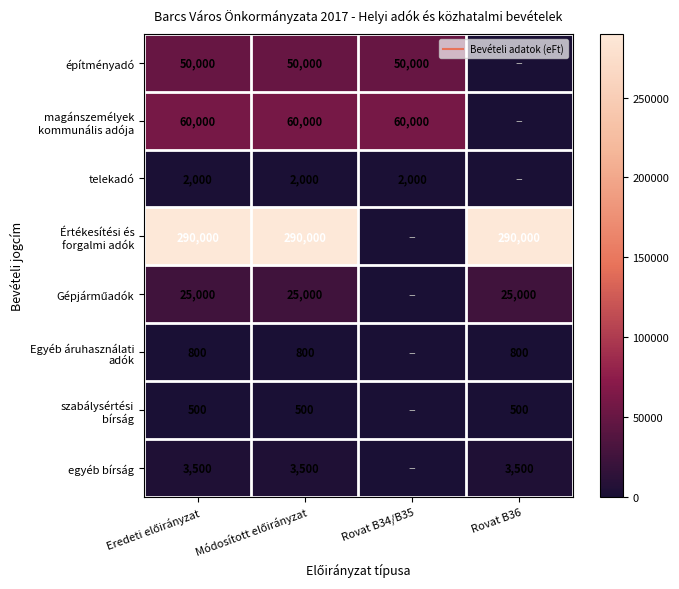

List the series in order of their peak value, highest first.

Értékesítési és forgalmi adók, magánszemélyek kommunális adója, építményadó, Gépjárműadók, egyéb bírság, telekadó, Egyéb áruhasználati adók, szabálysértési bírság